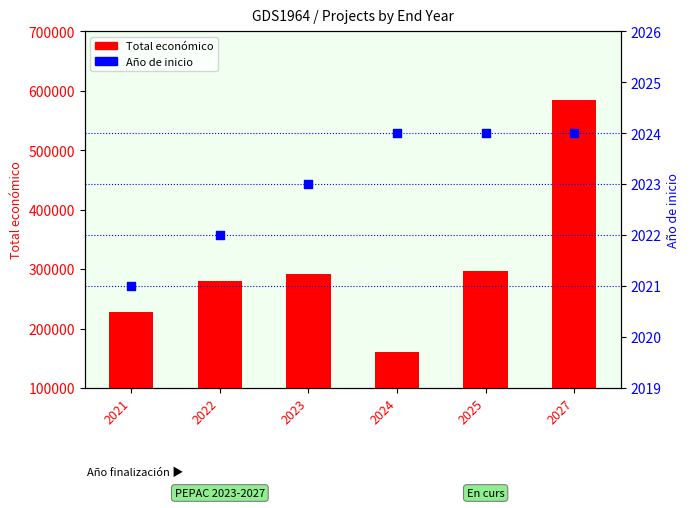

Which series has the largest total across all categories?

Total económico